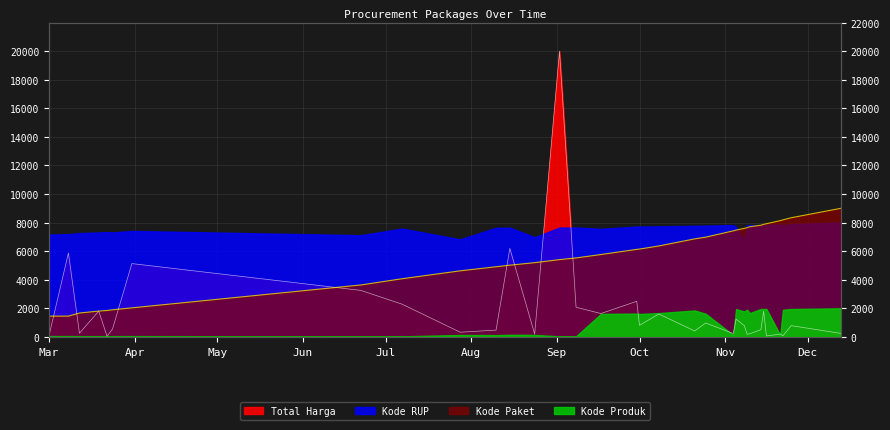

What is the greatest value displayed?

20000.0